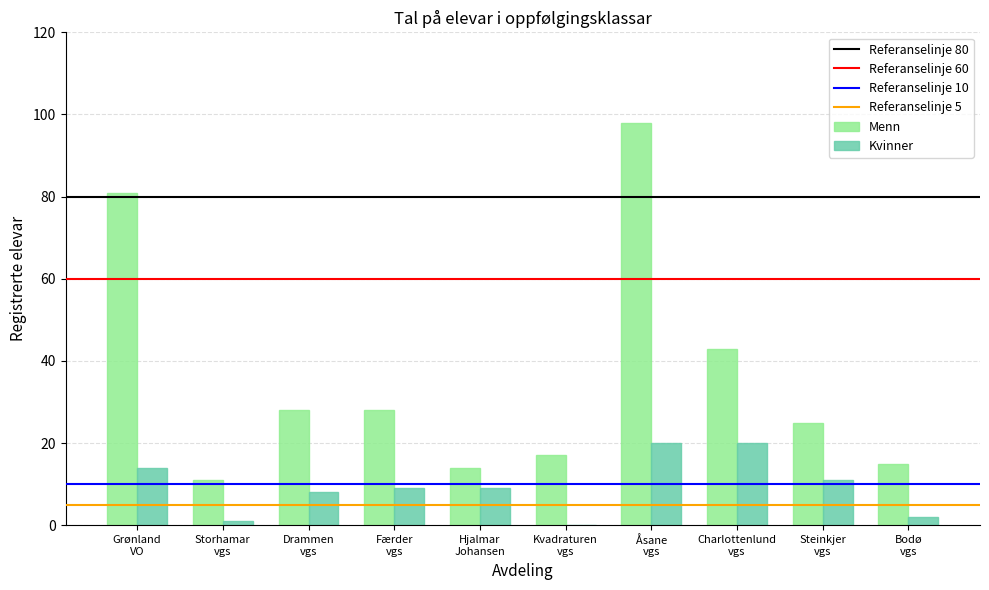

Which series has the largest total across all categories?

Menn